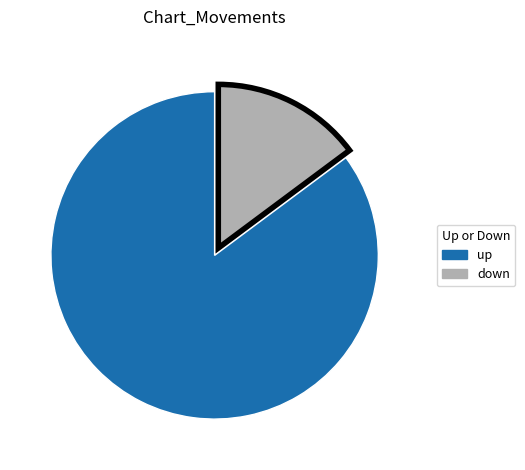

Between up and down, which is larger?

up